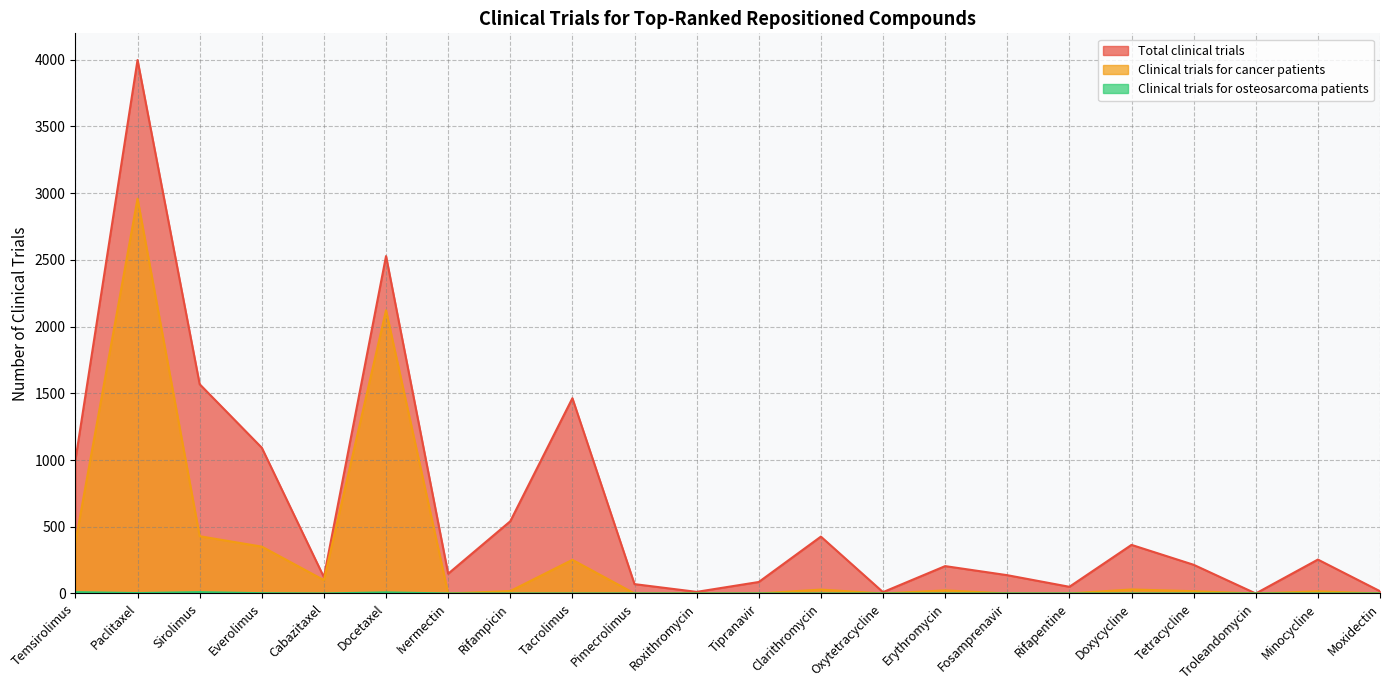

Which series has the widest spread of values?

Total clinical trials